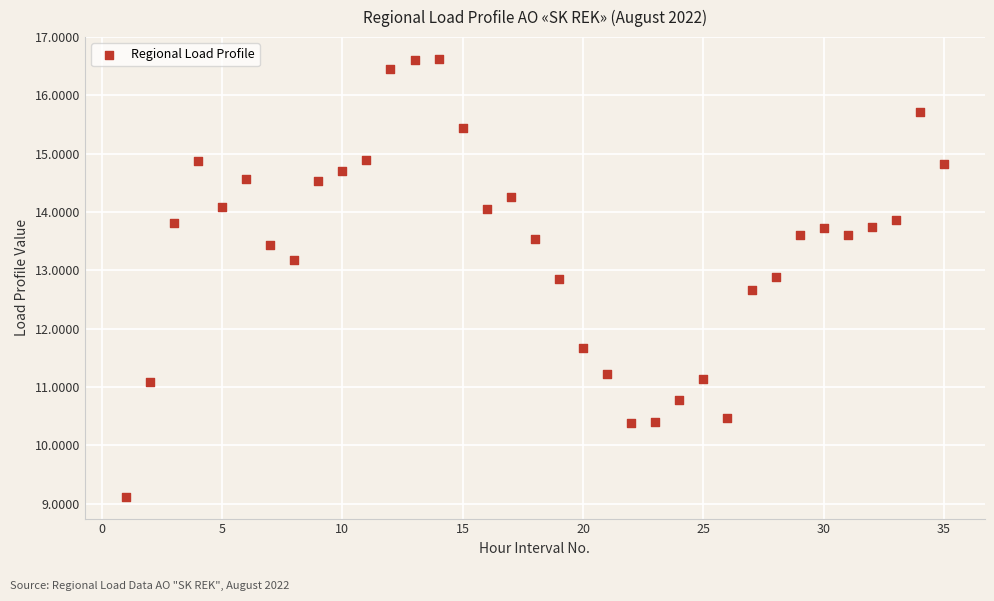

What is the range of Y values (max minus min)?

7.5